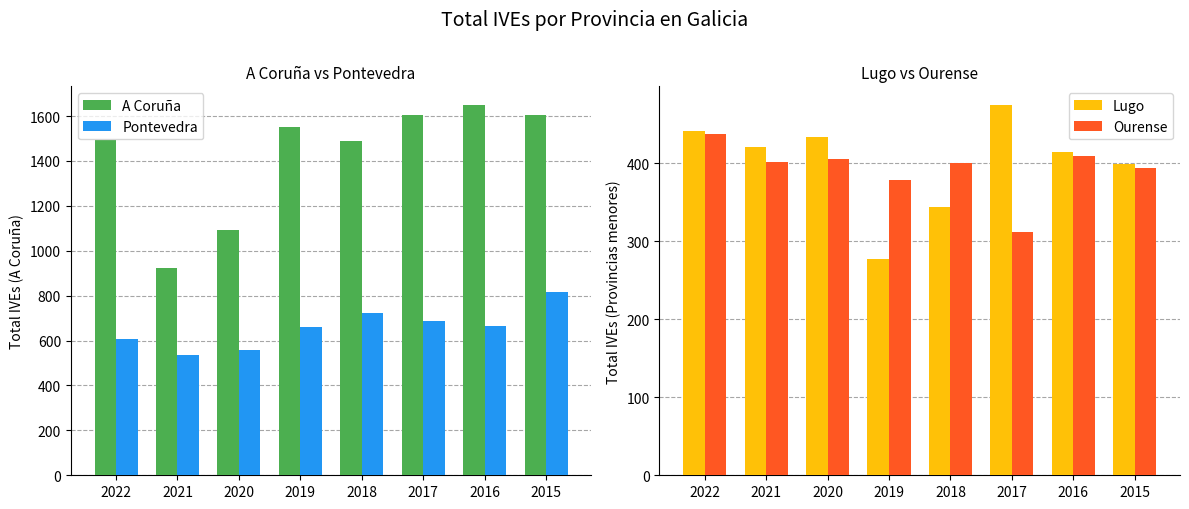

Rank the series by their maximum value, from lowest to highest.

Ourense, Lugo, Pontevedra, A Coruña